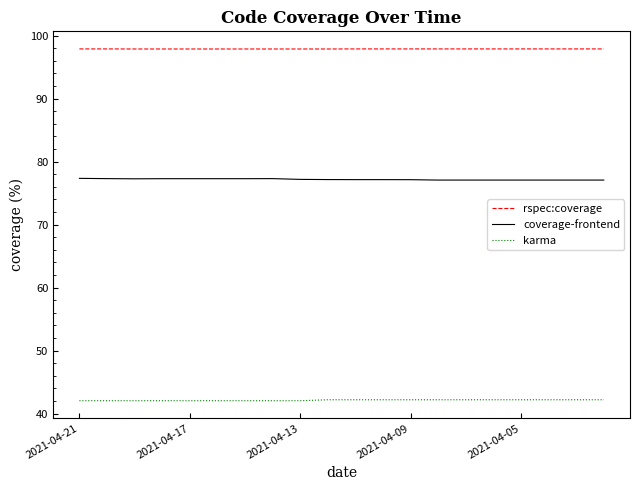

What is the lowest value of the coverage-frontend series?

77.1